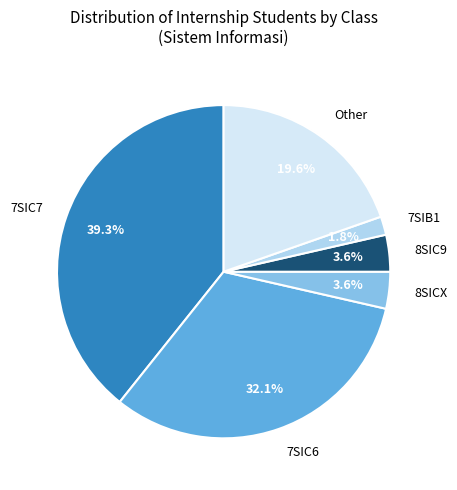

What percentage is the 7SIC7 slice, to the nearest percent?

39%